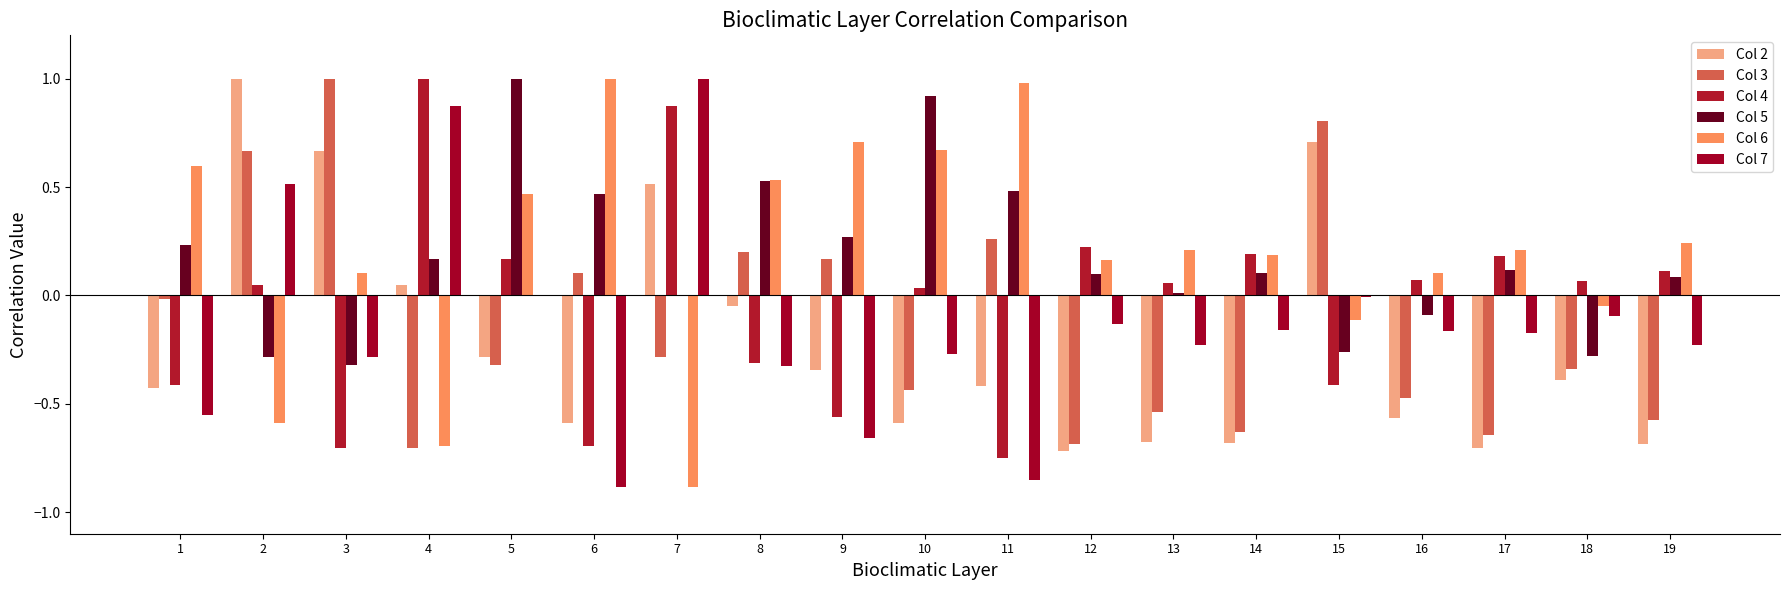

Does the chart contain stacked bars?

No